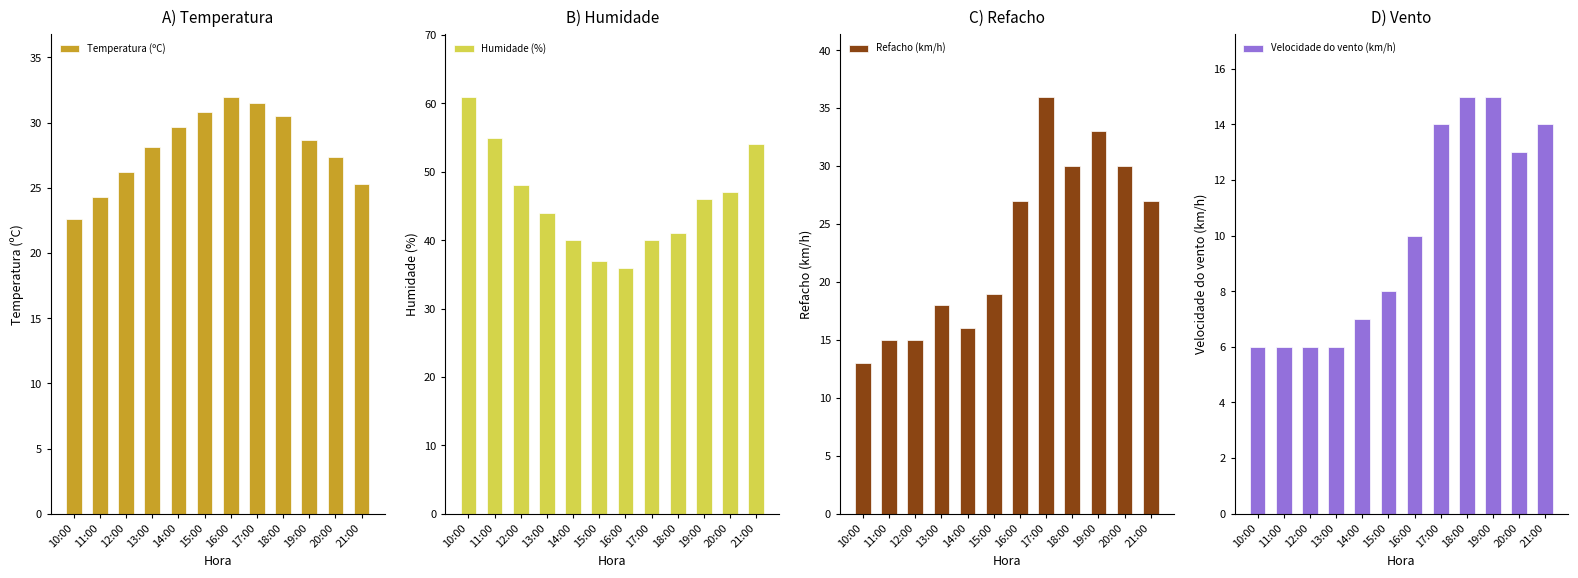

What is the total value across all series at 20:00?

117.4